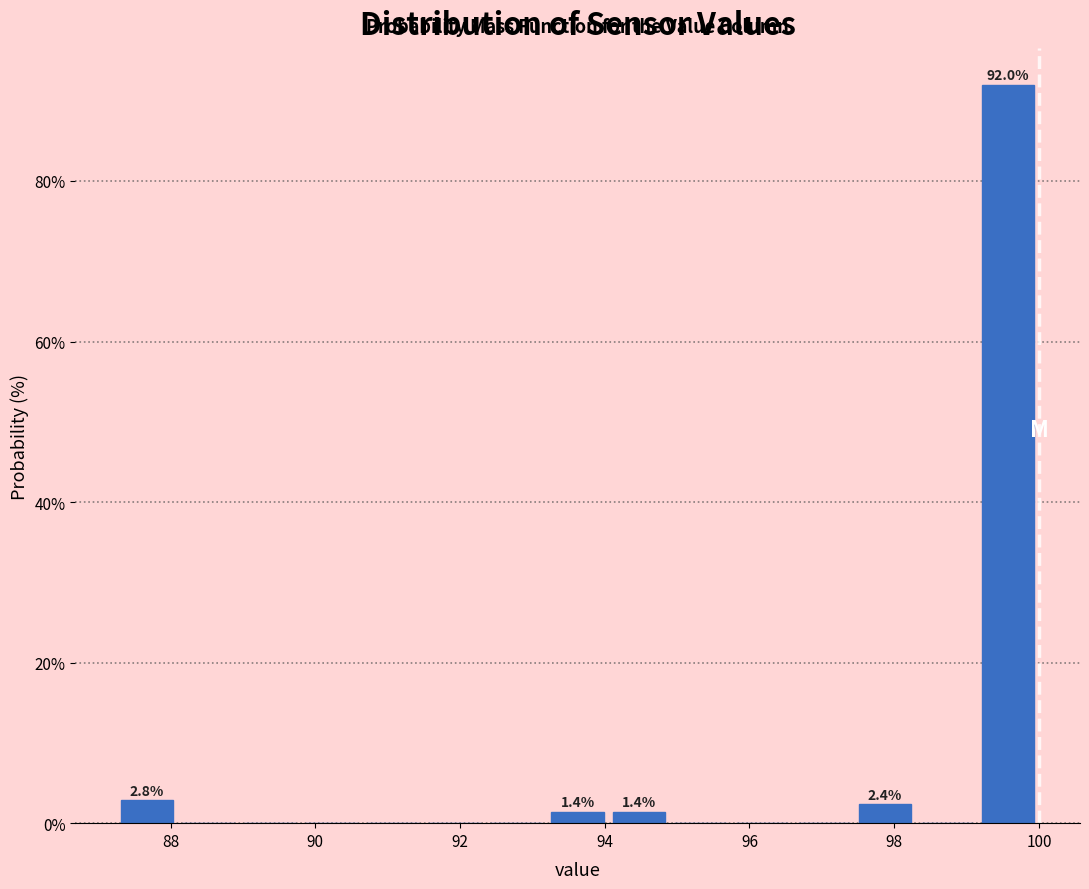

Over which range of the x-axis is the bar tallest?

99.15 to 100.00